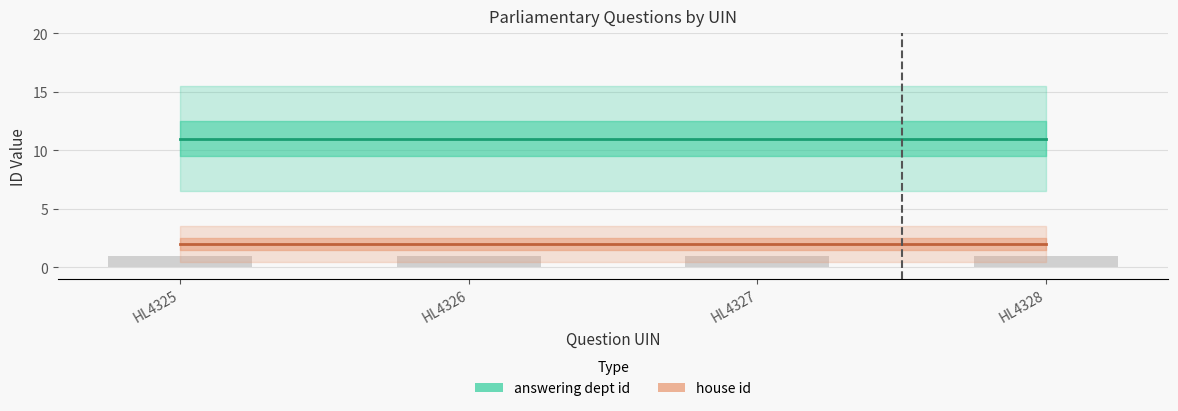

At HL4325, list the series in order from smallest to largest.

house id, answering dept id